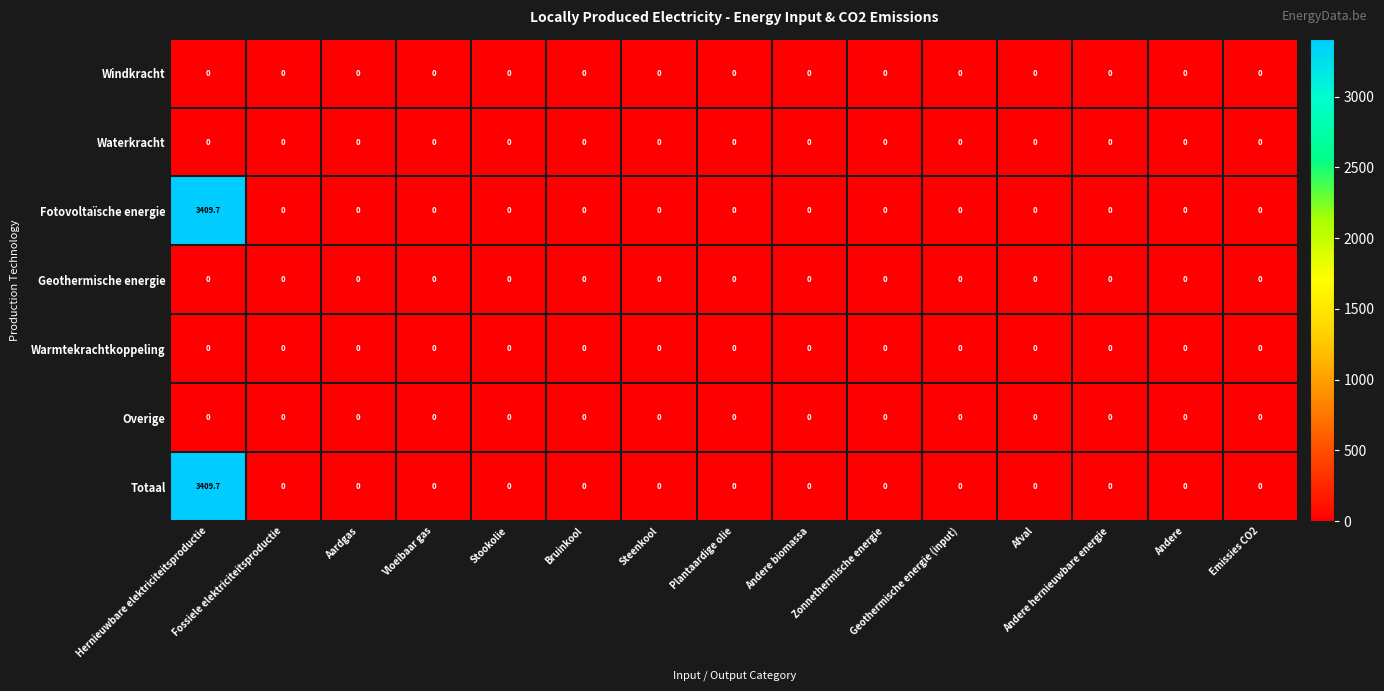

Which label corresponds to the largest value in the chart?

Hernieuwbare elektriciteitsproductie